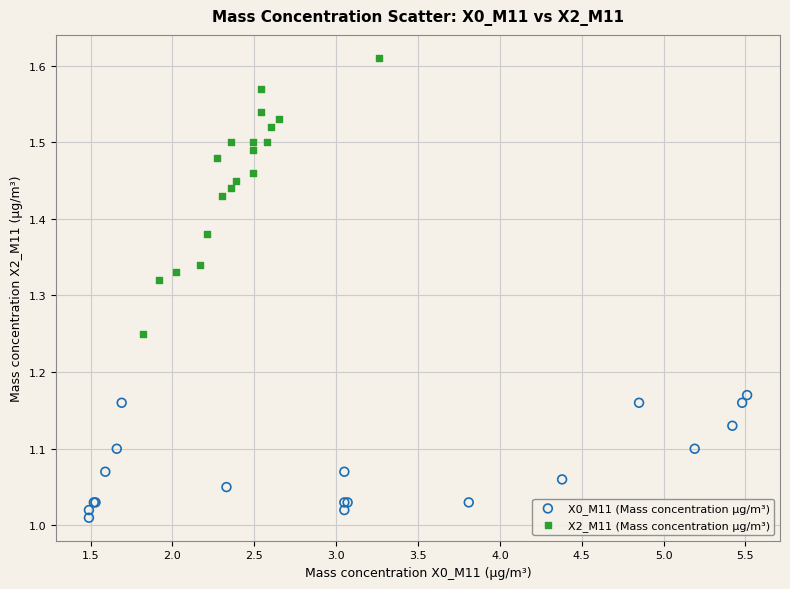

Which series has the largest Y range (max minus min)?

X2_M11 (Mass concentration μg/m³)